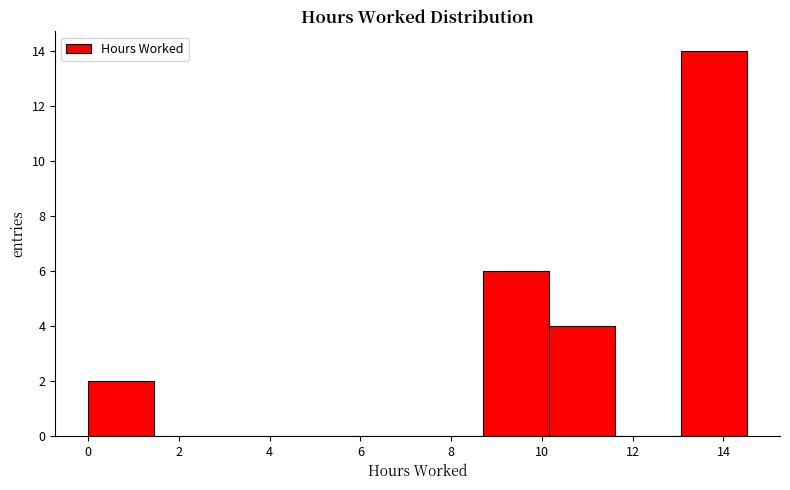

Reading left to right, list every bar in this chart as the range it spans on the x-axis followed by its height. Neither the bar edges nor the heights are printed on the chart, so give them approximately, as read against the axes.

0.0 to 1.4: 2
1.4 to 3.0: 0
3.0 to 4.4: 0
4.4 to 5.8: 0
5.8 to 7.2: 0
7.2 to 8.8: 0
8.8 to 10.2: 6
10.2 to 11.6: 4
11.6 to 13.0: 0
13.0 to 14.6: 14